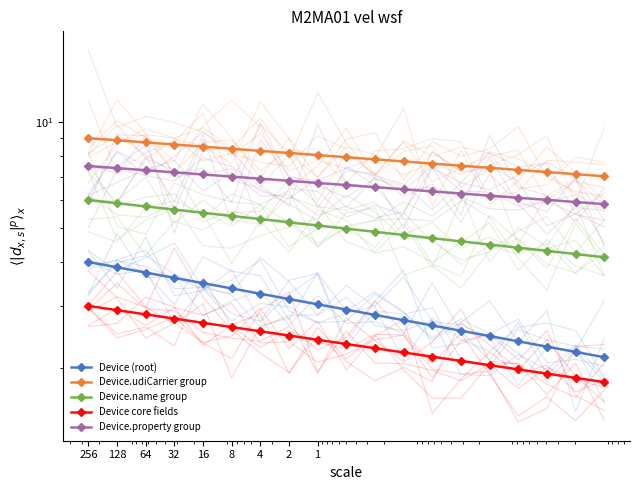

At which category is the sum across all series the highest?

256